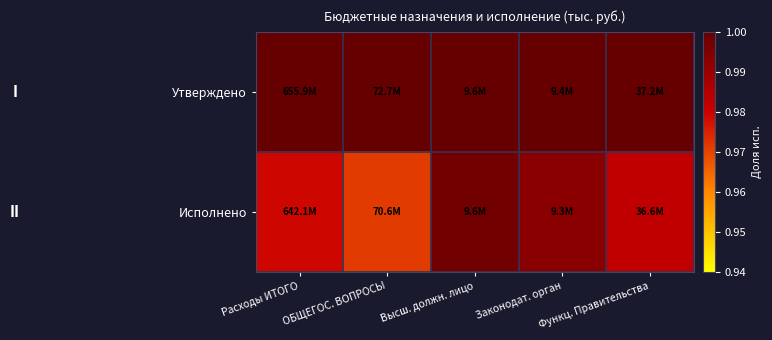

What is the greatest value displayed?

1.0